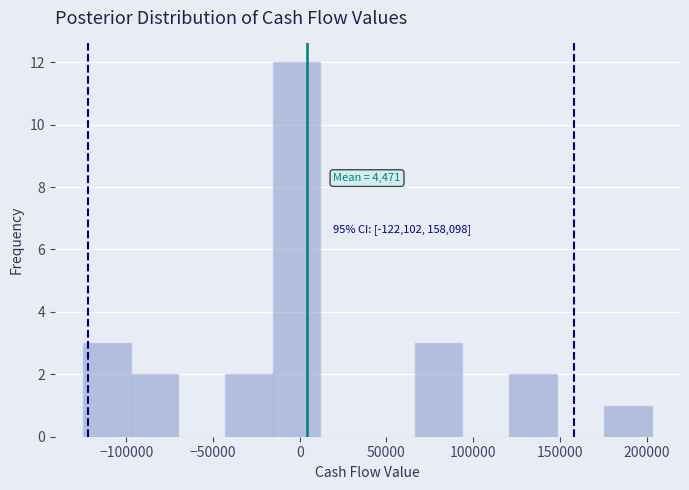

Over which range of the x-axis is the bar tallest?

-15000 to 10000